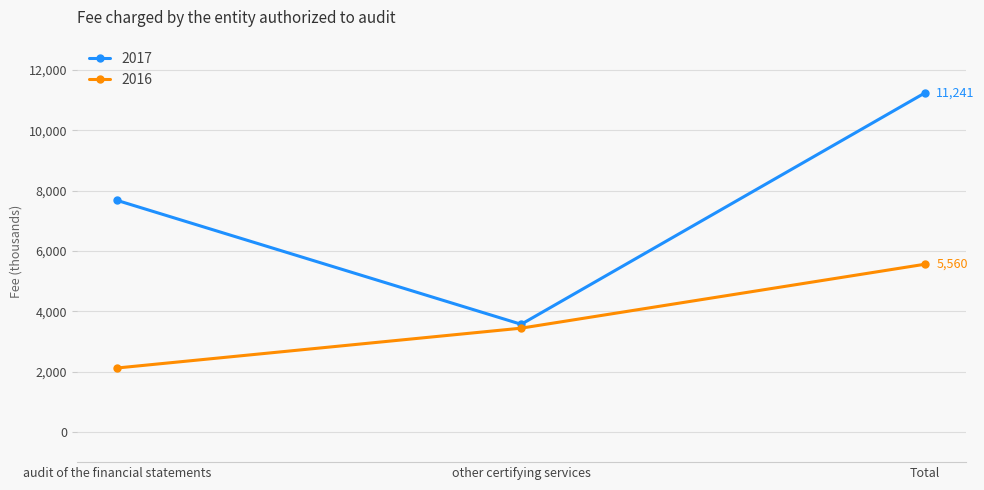

What is the label of the 2nd point from the right?

other certifying services